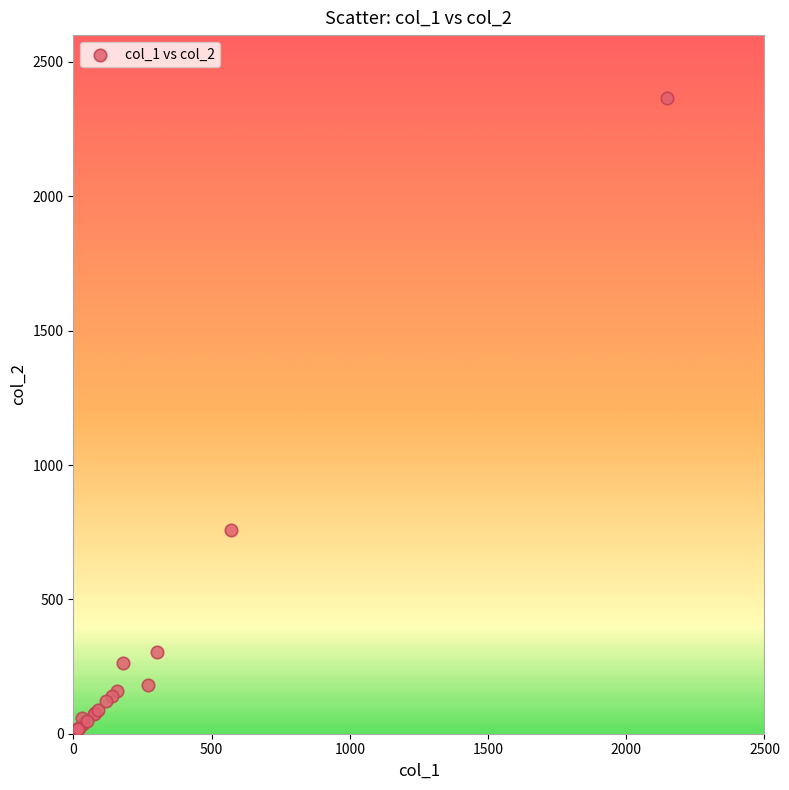

What Y value in the scatter plot is closest to 1191?

760.0